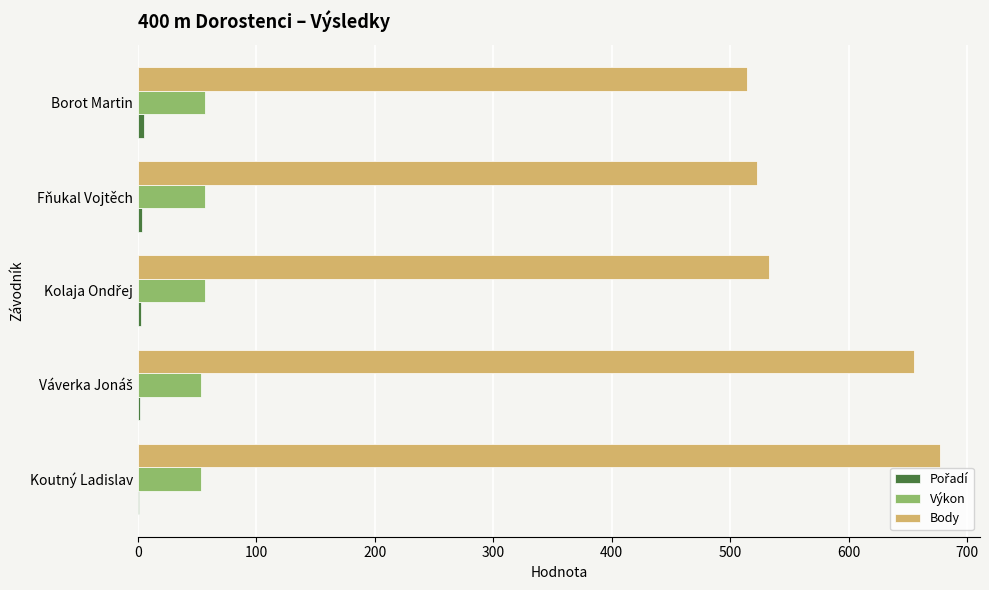

What is the sum of all Body values?

2902.0